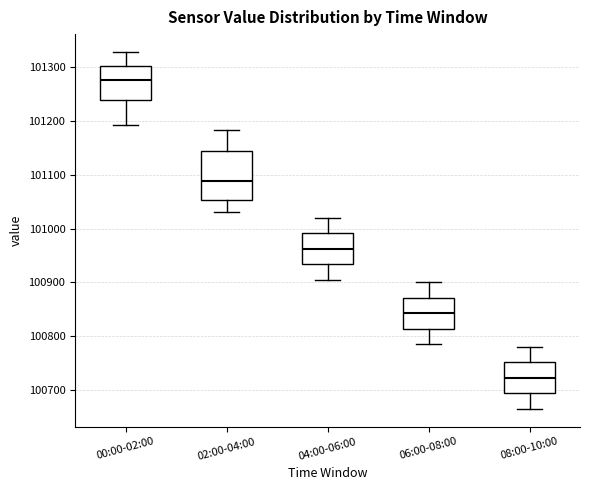

Which box's median line is the lowest?

08:00-10:00